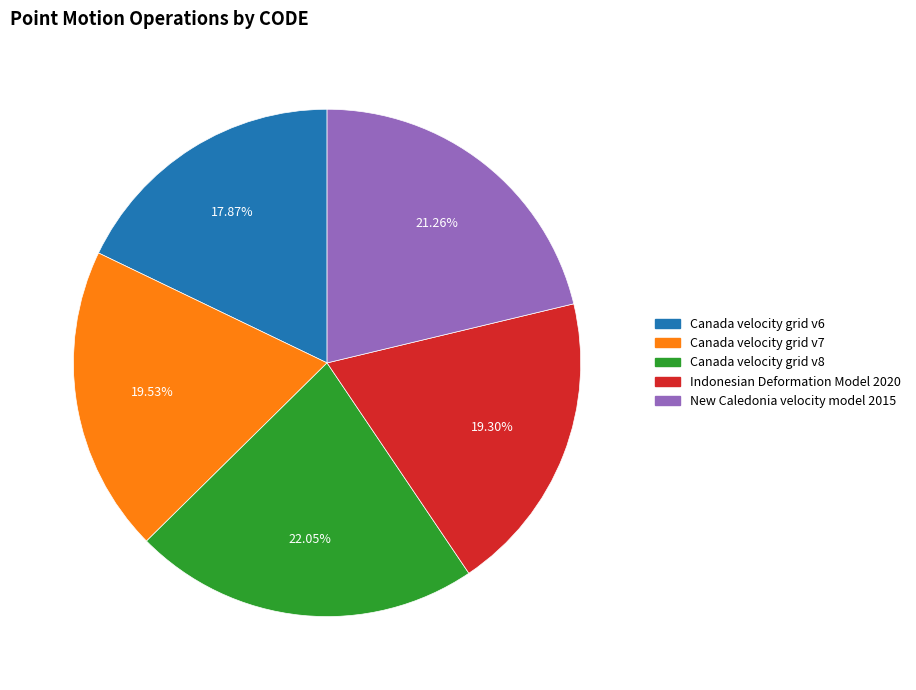

To the nearest percent, what is the combined percentage of Canada velocity grid v8 and New Caledonia velocity model 2015?

43%